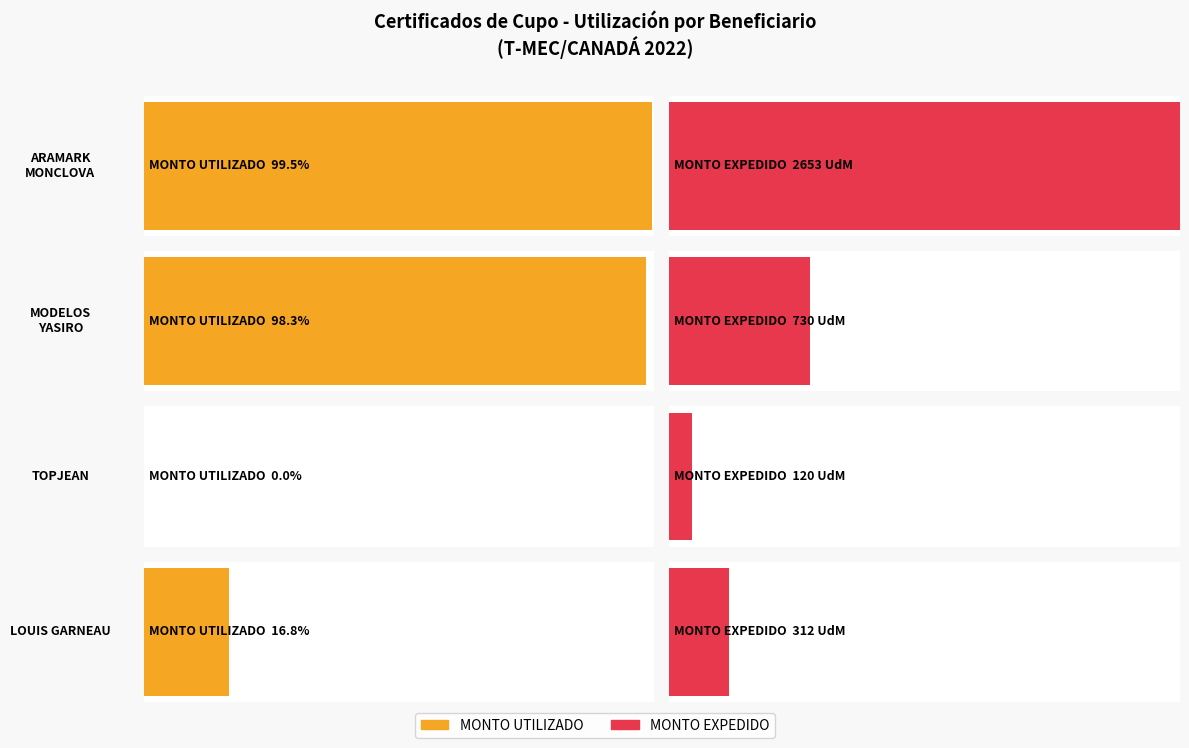

The MONTO UTILIZADO series shows 7.7 at LOUIS GARNEAU 7. True or false?

False